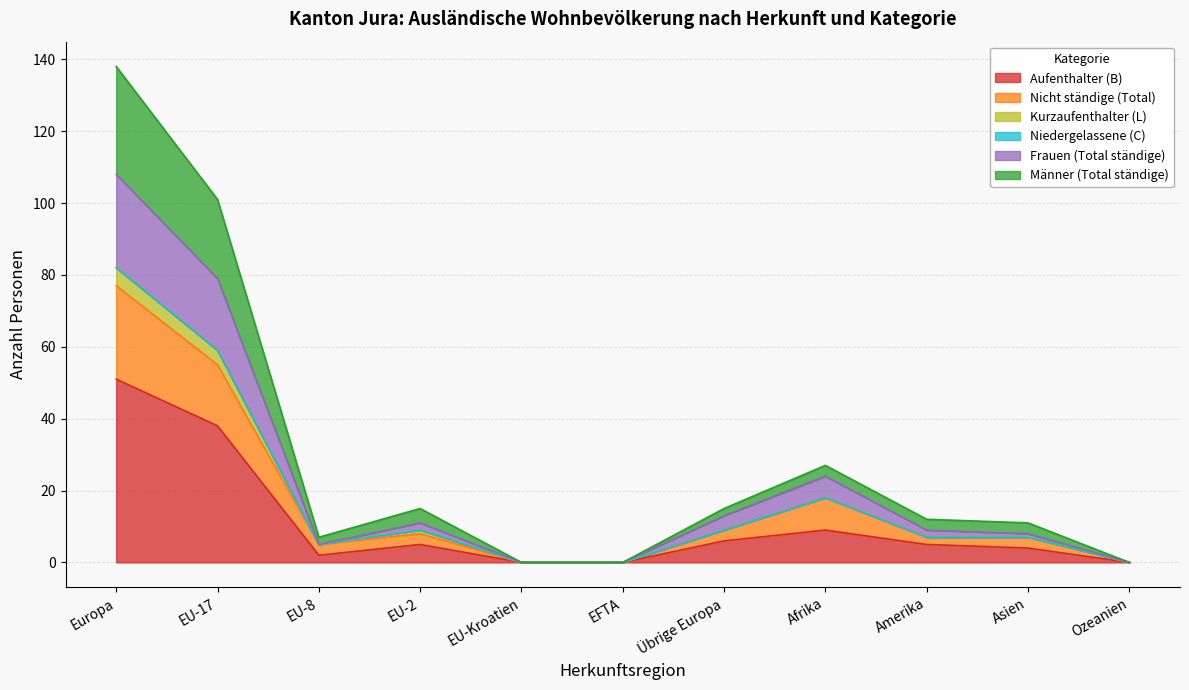

Which category has the highest value in the Frauen (Total ständige) series?

Europa